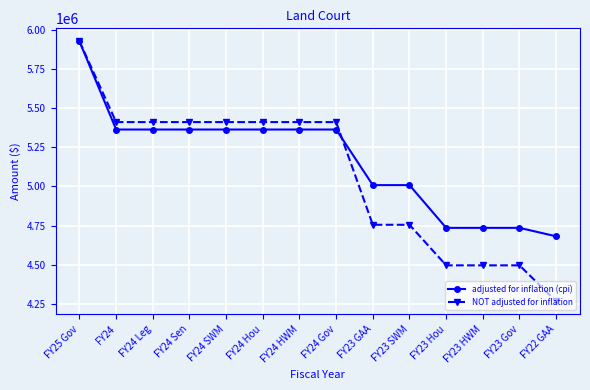

How many series are shown in this chart?

2